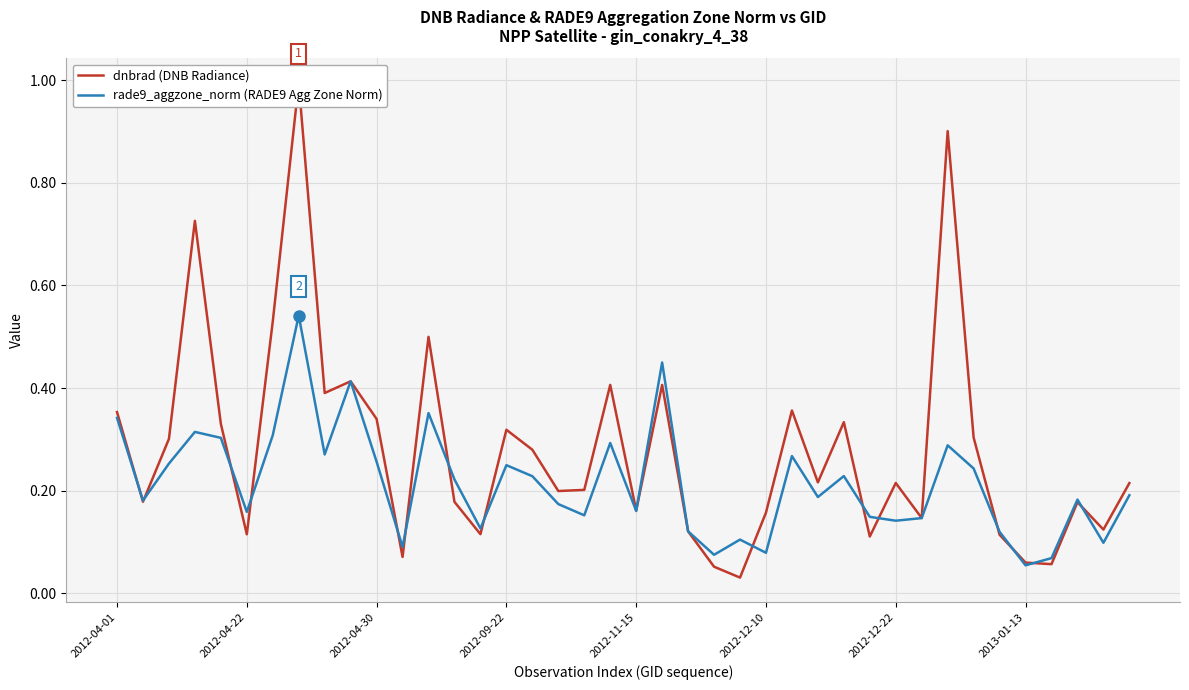

What is the total value across all series at 13?

0.4